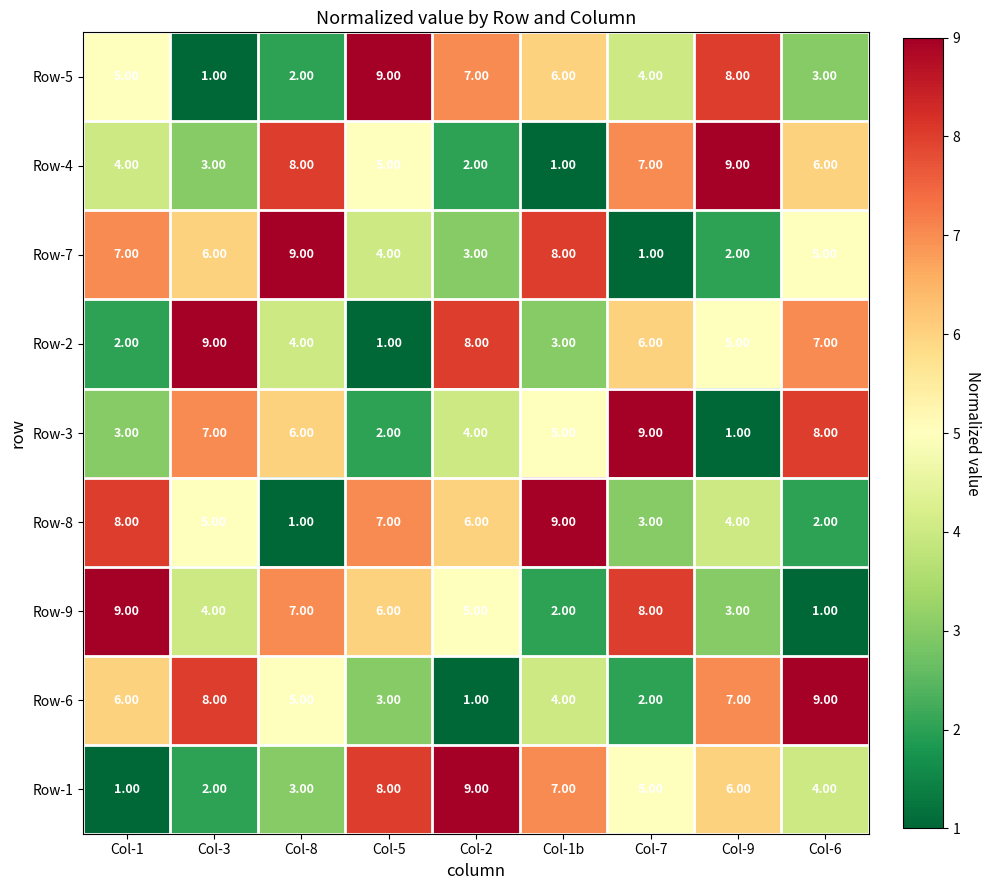

Which series changed the most between Col-1 and Col-6?

Row-9